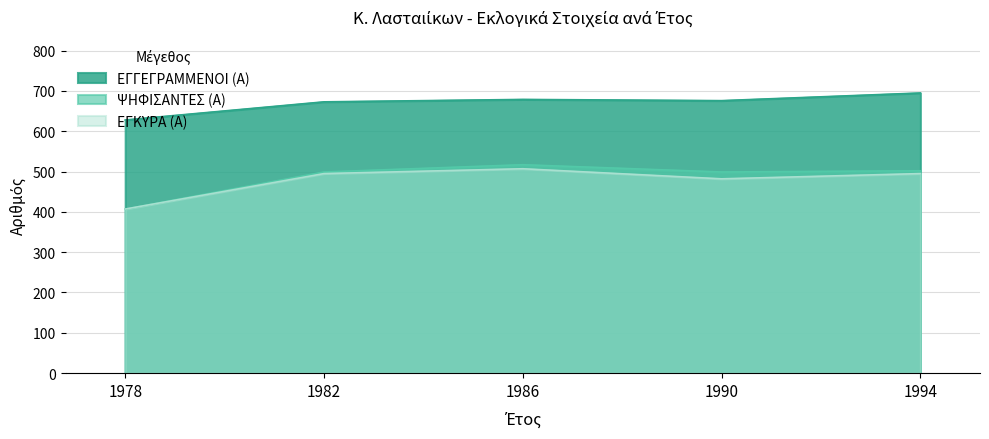

Reading left to right, extract all data points from this chart.

ΕΓΓΕΓΡΑΜΜΕΝΟΙ (Α): 1978=628	1982=673	1986=679	1990=676	1994=695
ΨΗΦΙΣΑΝΤΕΣ (Α): 1978=407	1982=499	1986=517	1990=499	1994=502
ΕΓΚΥΡΑ (Α): 1978=407	1982=495	1986=507	1990=482	1994=495